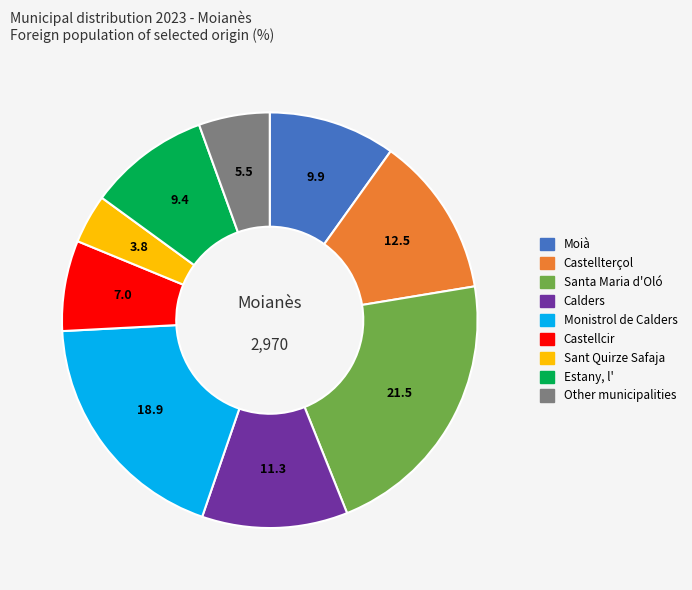

Combined, do Moià and Calders account for over 50%?

No